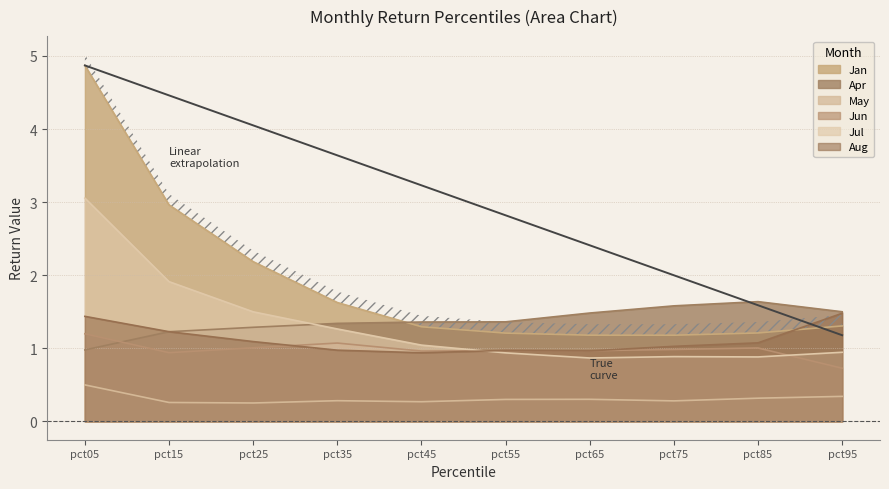

Where is the first local minimum for Jul?

pct65